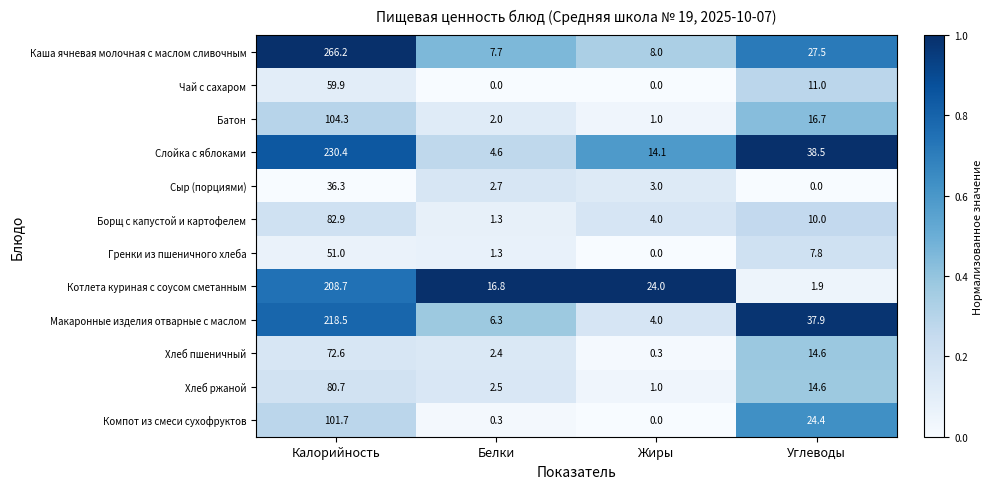

What is the difference between the second highest and minimum values in the Каша ячневая молочная с маслом сливочным series?

19.8